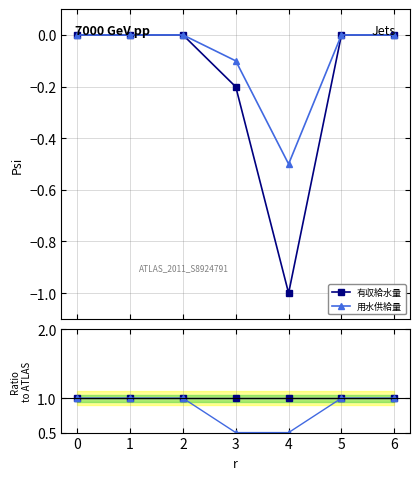

Is it true that 用水供給量 equals 1.0 at 1?

True